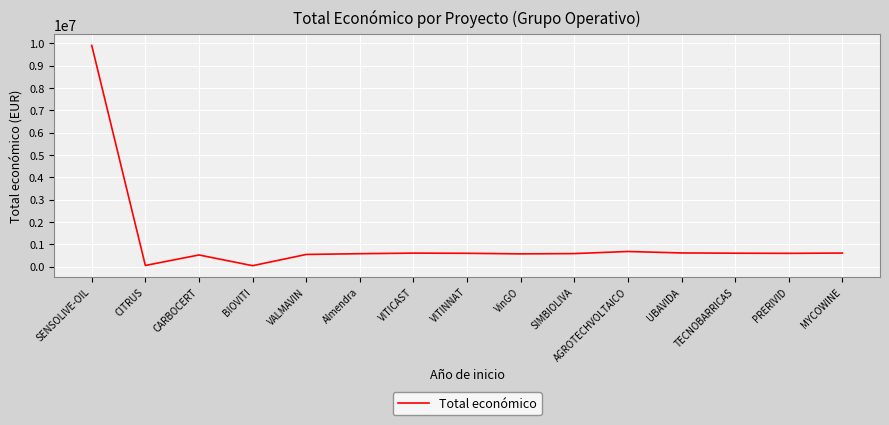

What is the maximum value shown in the chart?

9900193.0